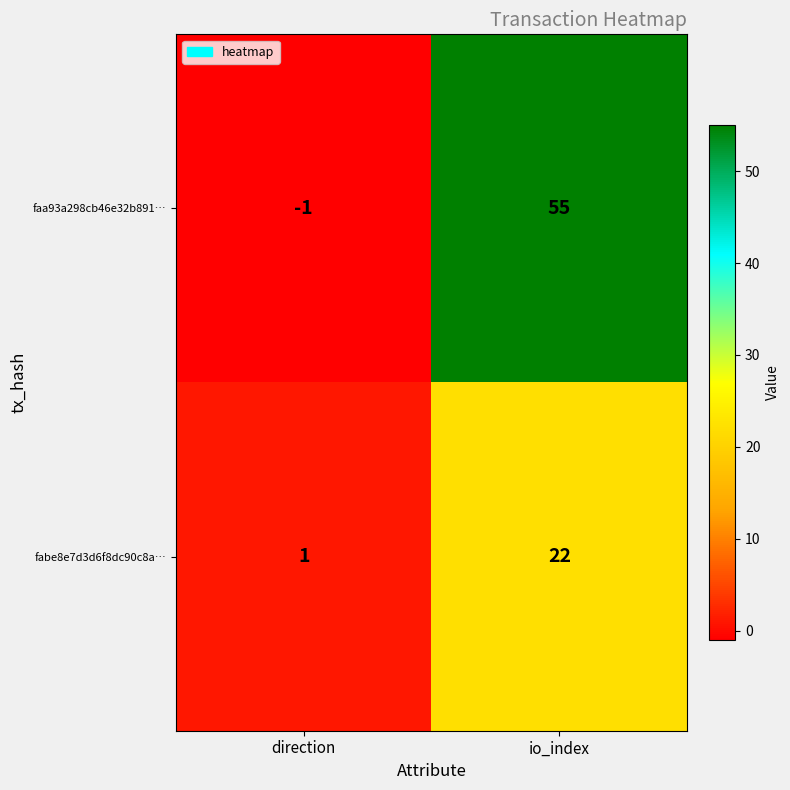

Count the number of categories in the chart.

2